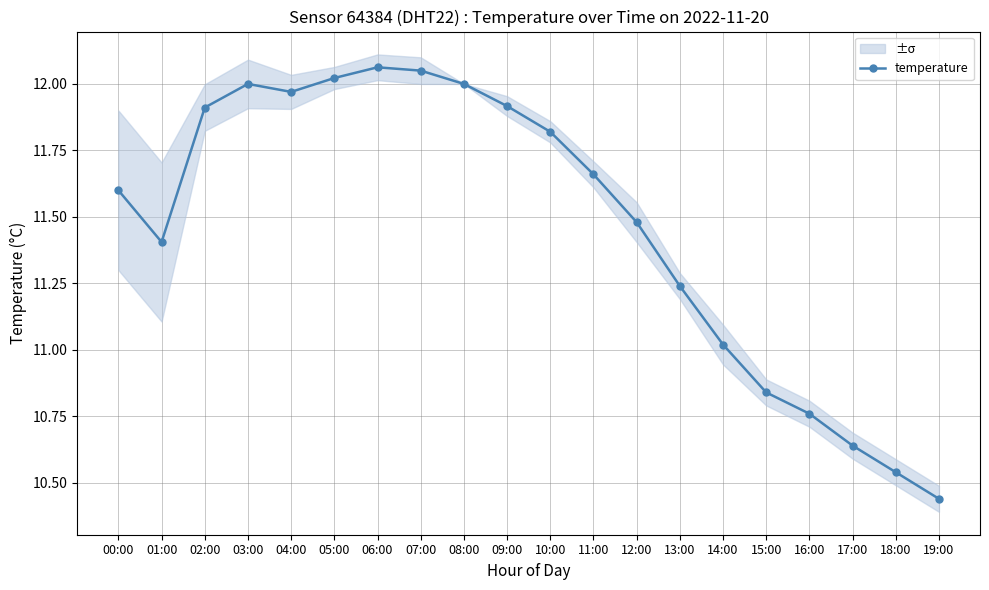

Reading left to right, list all the values displayed in this chart.

11.6	11.4	11.9	12.0	12.0	12.0	12.1	12.1	12.0	11.9	11.8	11.7	11.5	11.2	11.0	10.8	10.8	10.6	10.5	10.4